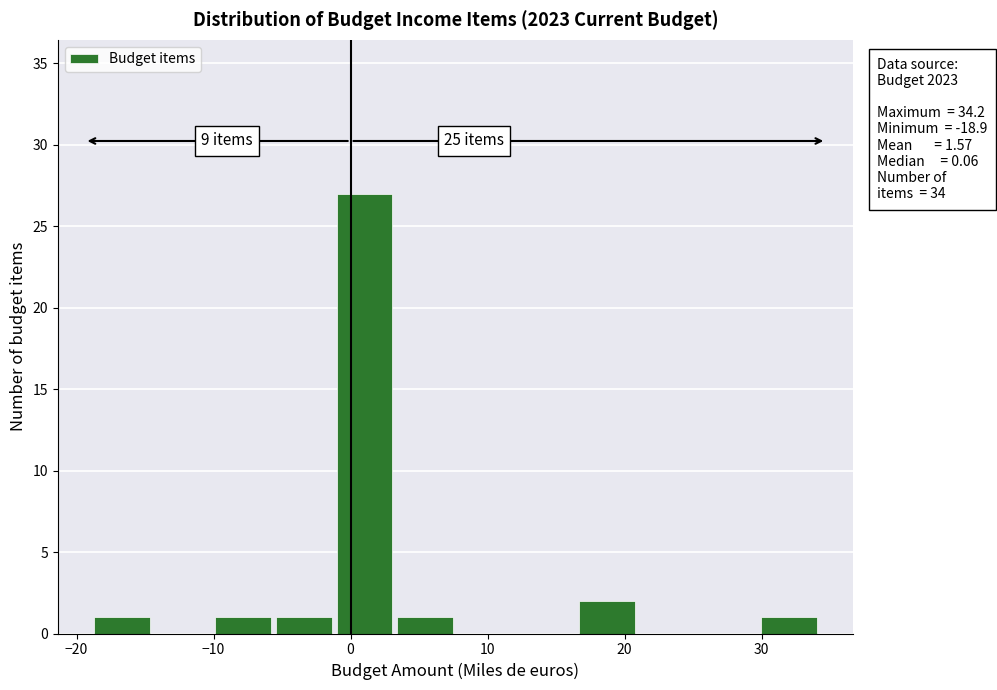

Over which range of the x-axis is the bar tallest?

-1 to 3